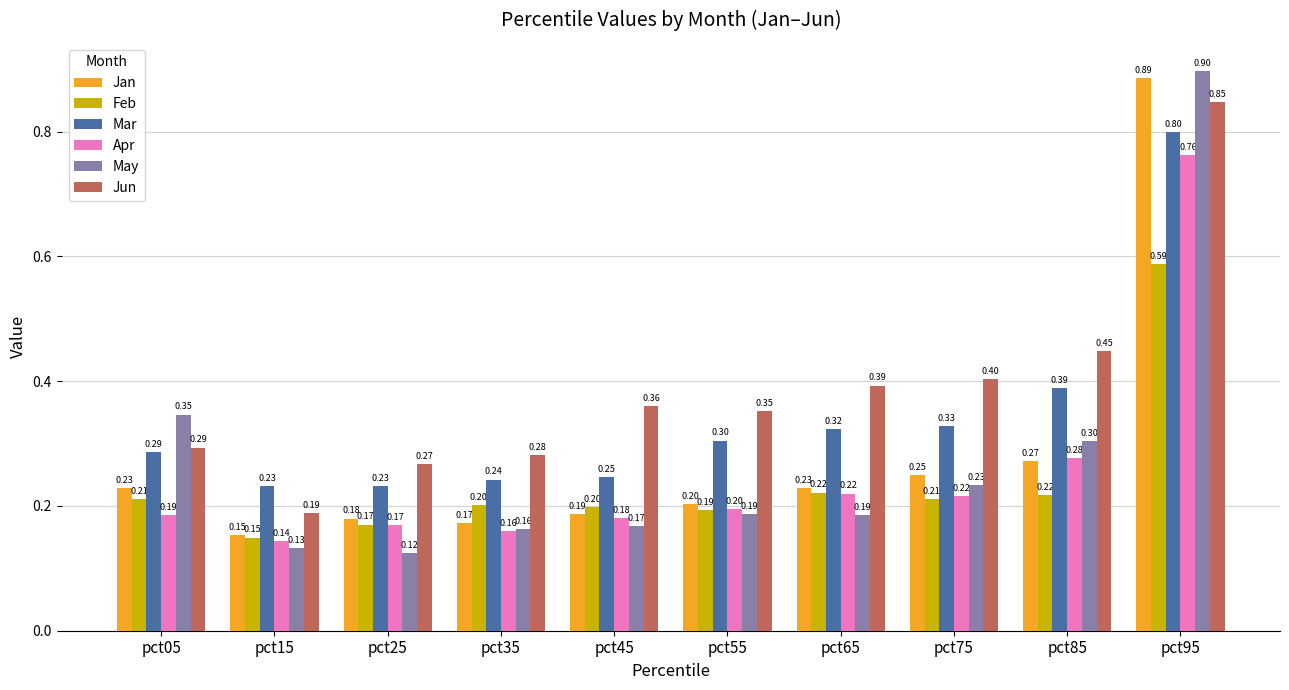

Rank the series by their maximum value, from lowest to highest.

Feb, Apr, Mar, Jun, Jan, May